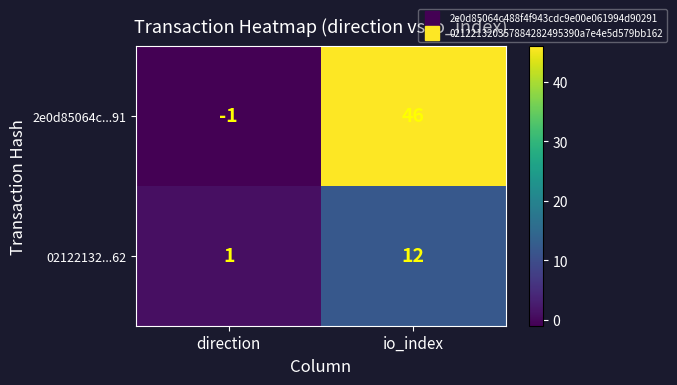

What is the total value across all series at io_index?

58